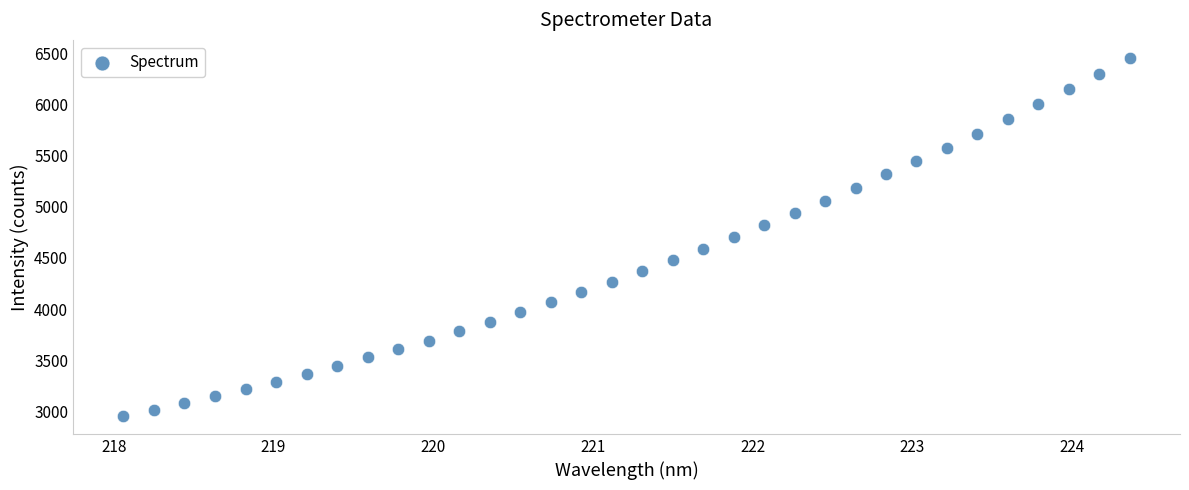

What is the range of X values (max minus min)?

6.3